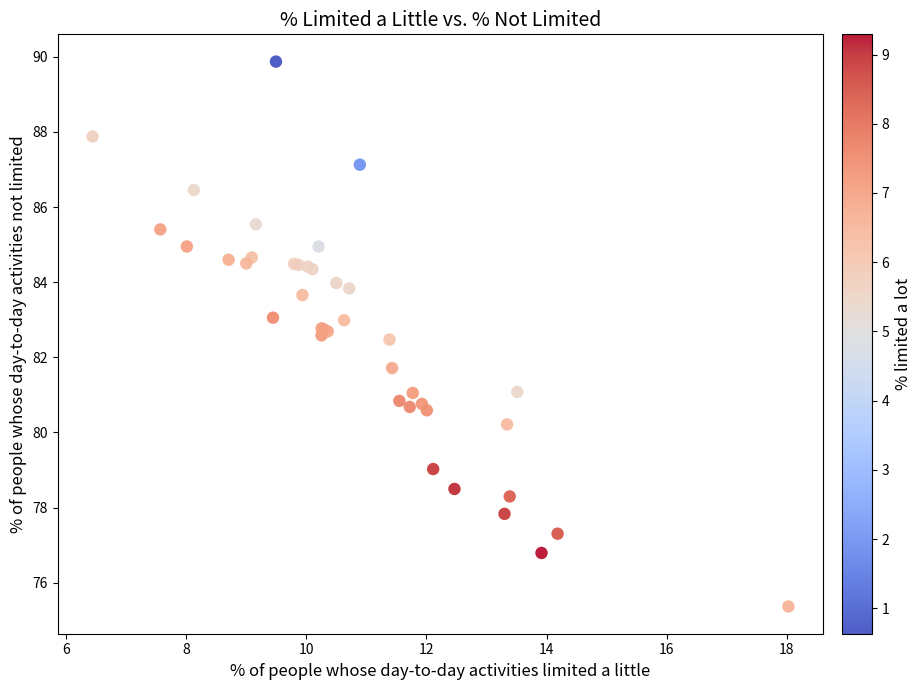

What Y value in the scatter plot is closest to 82?

81.7